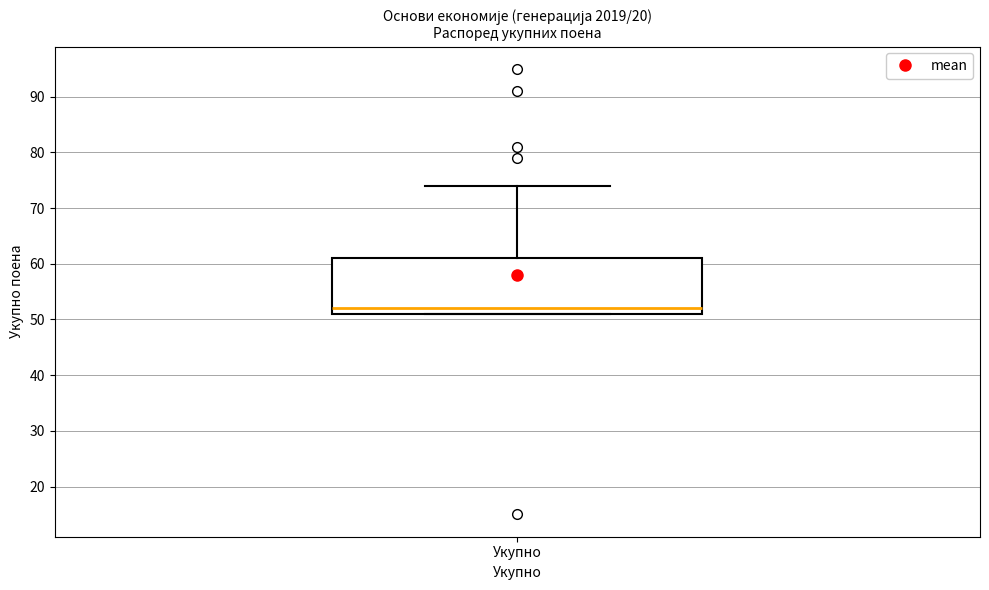

Where does the median line of the box for Укупно sit on the y-axis? The values are not printed on the chart, so give them approximately, as read against the axis.

52